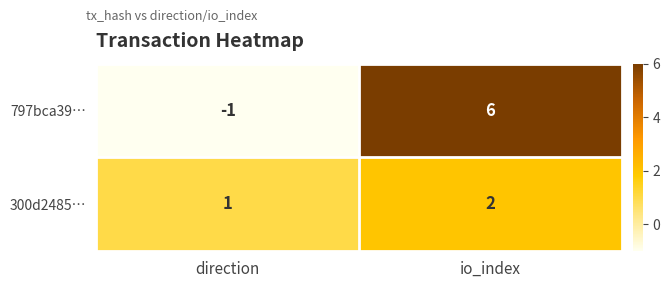

Where is 300d2485… nearest to the value 1?

direction